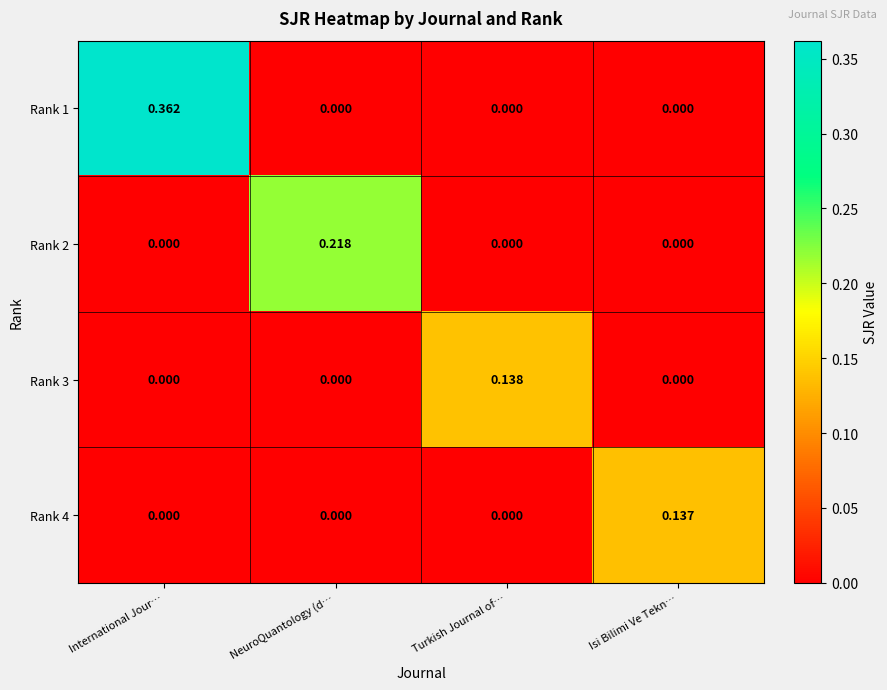

At which label does Rank 1 reach its peak?

International Jour…